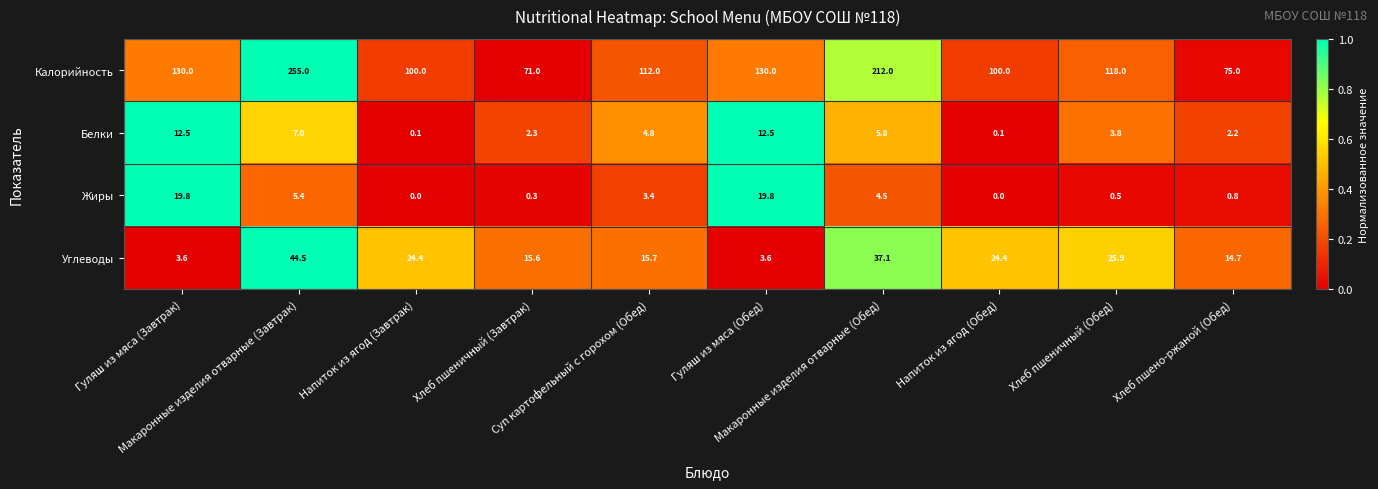

Rank the series at Напиток из ягод (Обед) from lowest to highest value.

Жиры, Белки, Углеводы, Калорийность